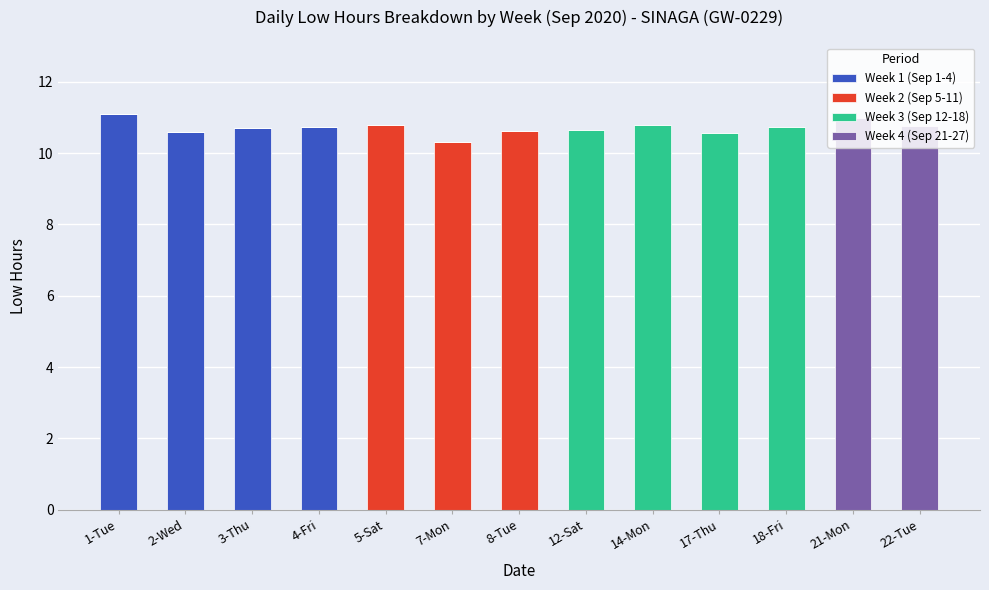

What is the total value across all series at 14-Mon?

10.8